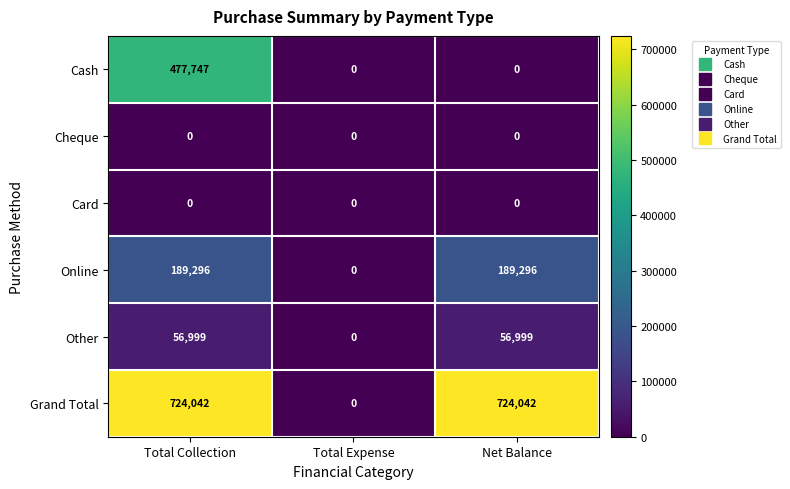

Which series changed the most between Total Collection and Net Balance?

Cash